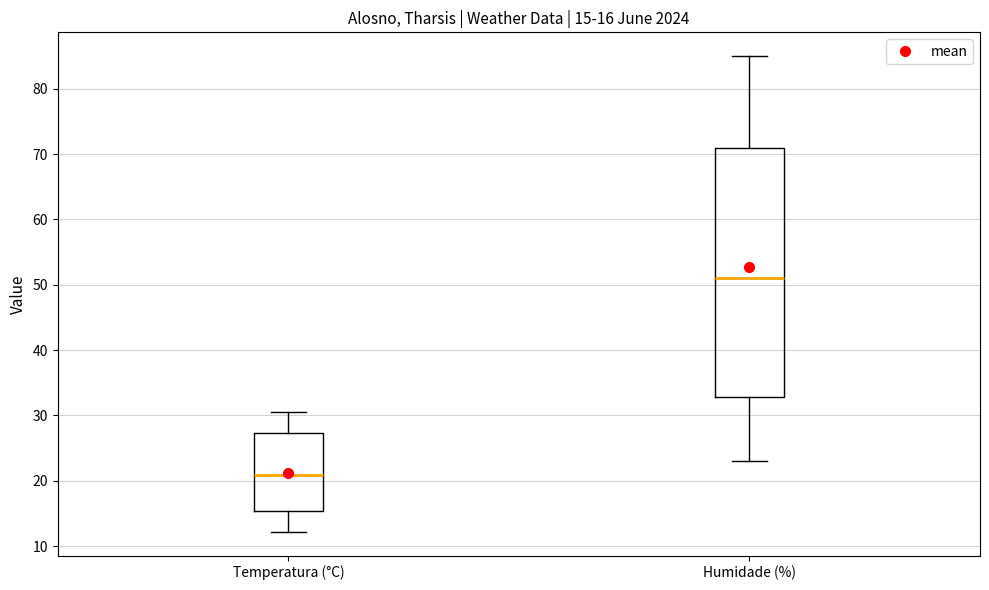

Comparing the boxes themselves (not the whiskers), which one is the tallest?

Humidade (%)